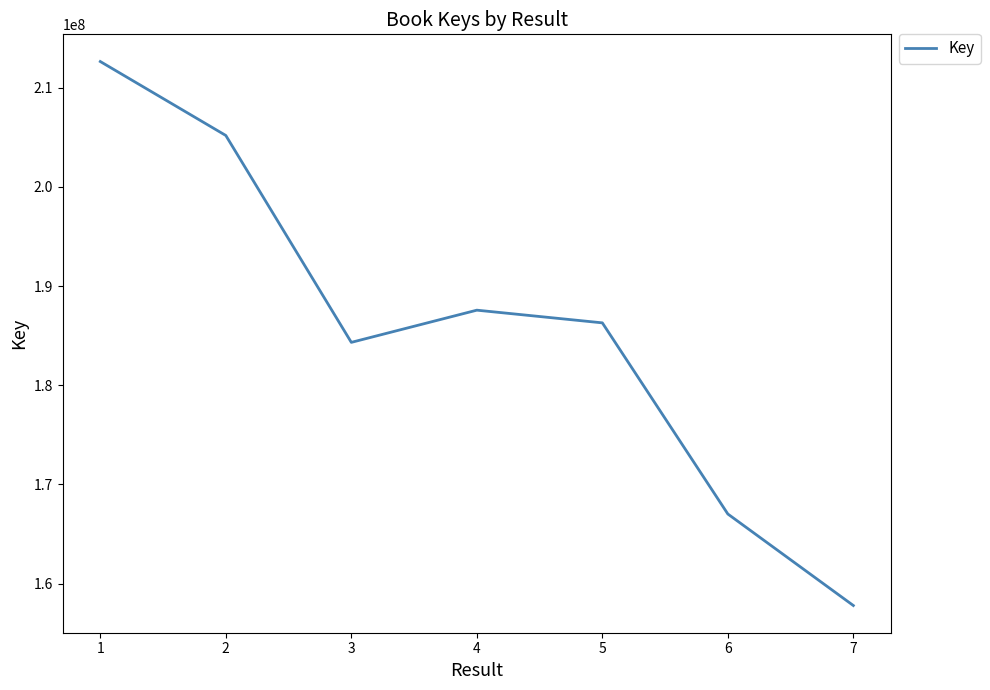

Reading left to right, transcribe all the data shown in this chart.

212652086	205196175	184332023	187578835	186300034	167023968	157794793